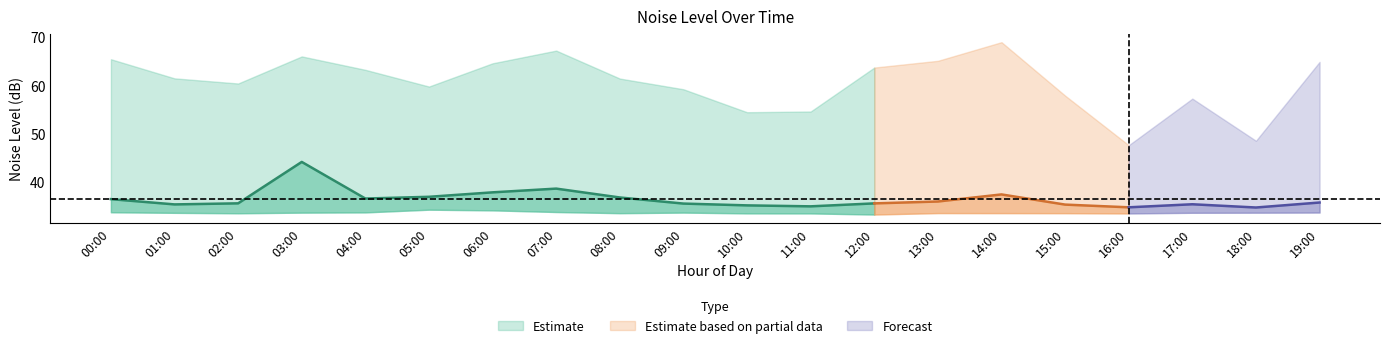

In noise_LAeq, how many points are lower than both neighbors (excluding endpoints)?

5